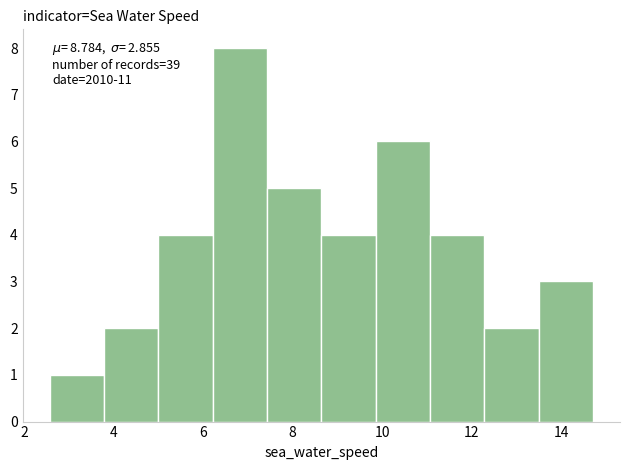

Over which range of the x-axis is the bar tallest?

6.2 to 7.4